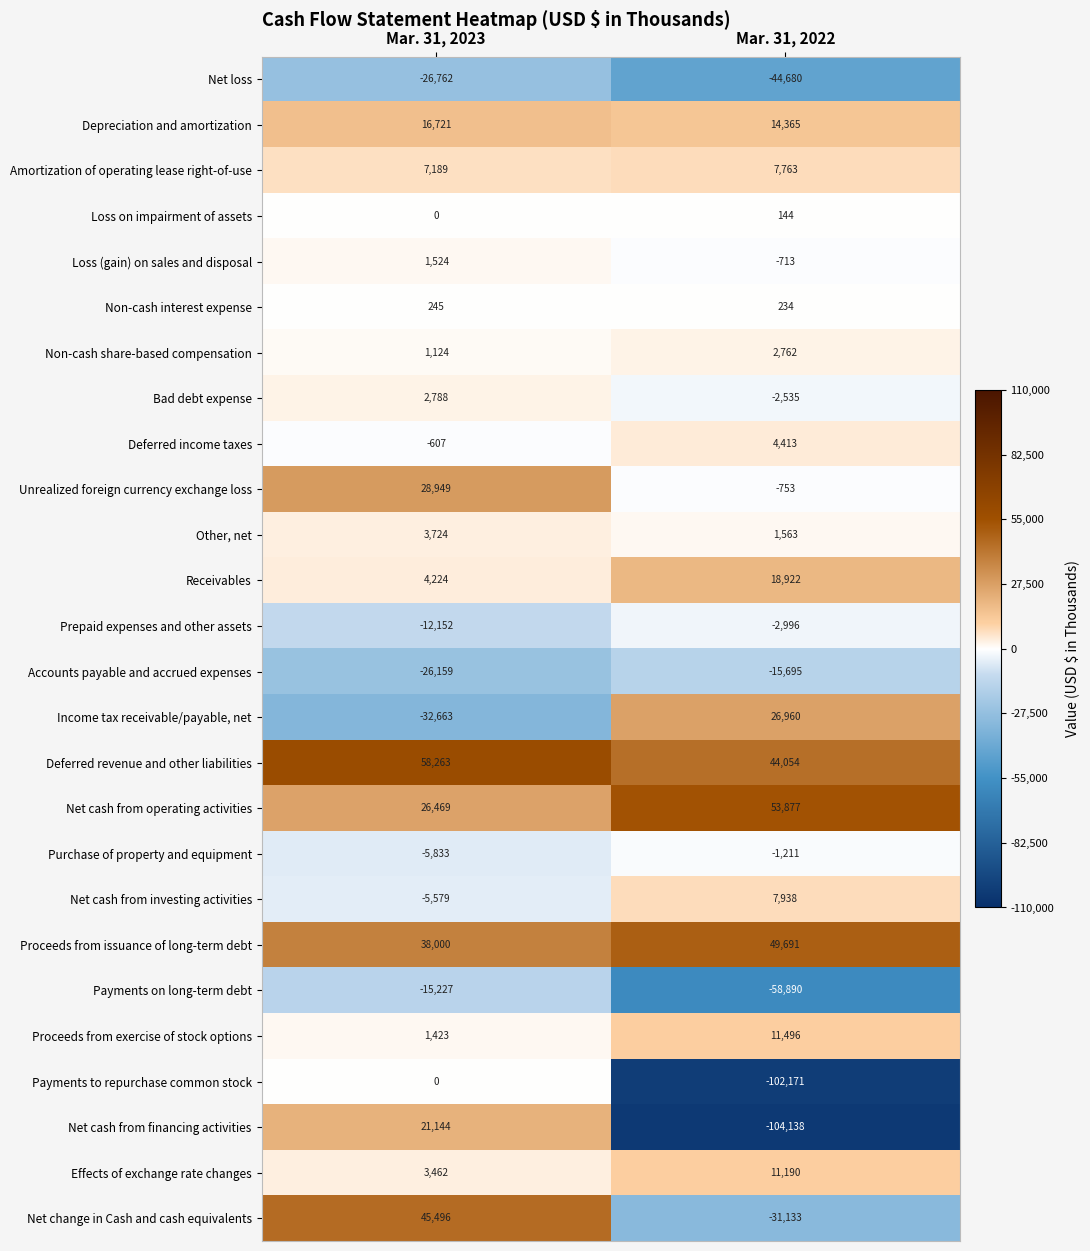

At how many categories does at least one series exceed 18237?

2